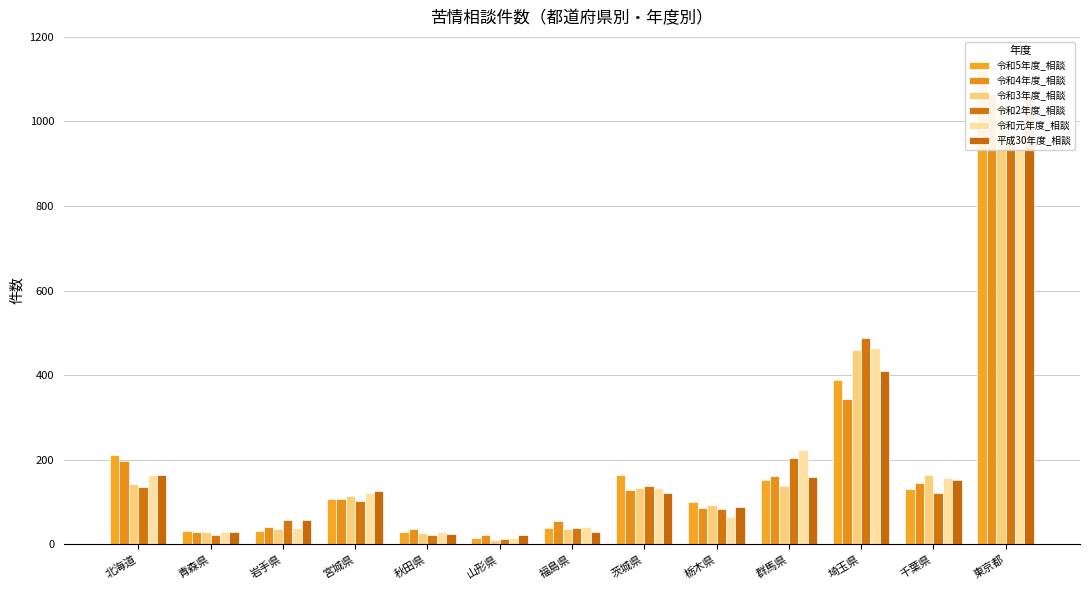

Which series has the largest total across all categories?

令和5年度_相談